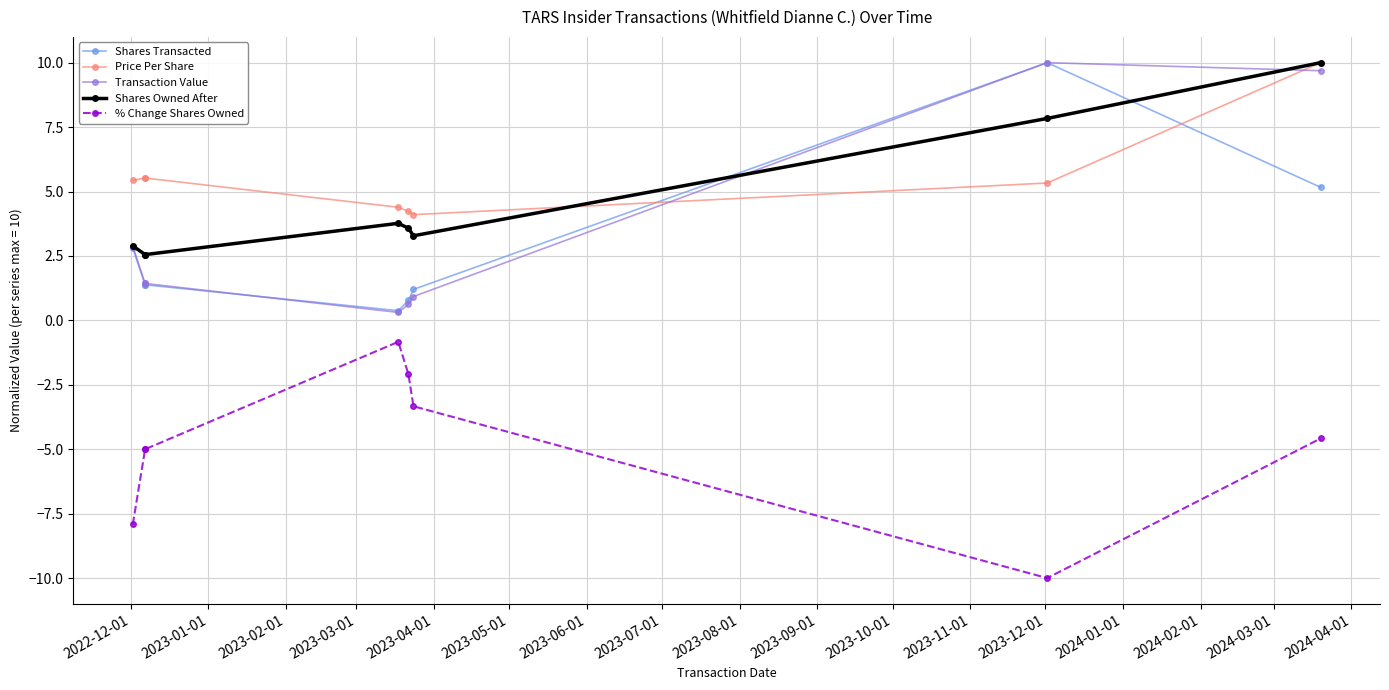

Rank the series at 2023-05-01 from highest to lowest value.

Price Per Share, Shares Owned After, Shares Transacted, Transaction Value, % Change Shares Owned